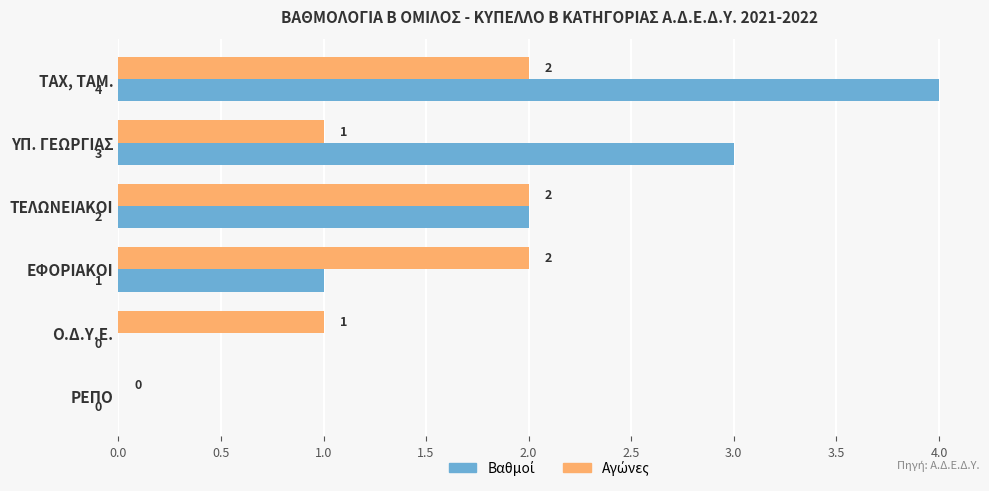

At which category is the sum across all series the highest?

ΤΑΧ, ΤΑΜ.